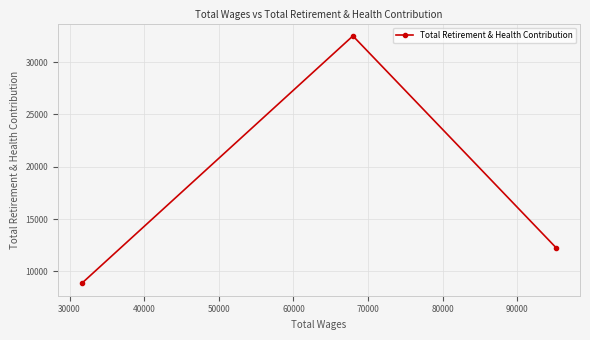

Reading right to left, list all the values displayed in this chart.

12246	32509	8859